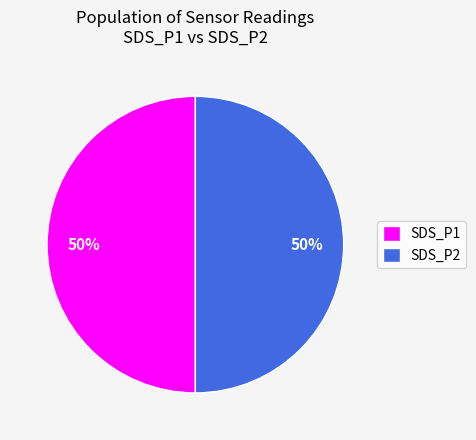

What is the ratio of the value at SDS_P1 to the value at SDS_P2?

1.0